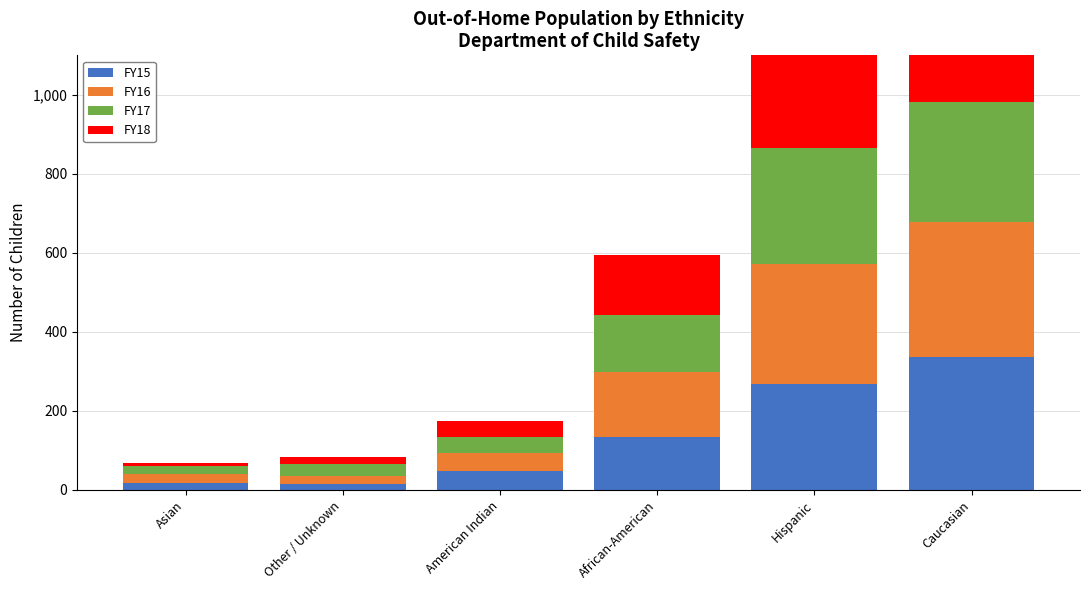

True or false: FY17 has a value of 19 at Asian.

True